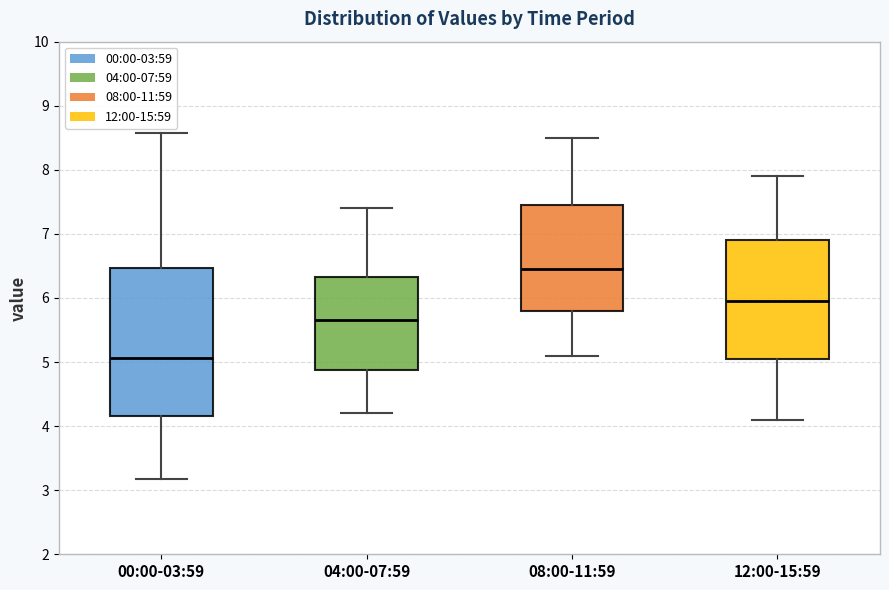

Which box has the lowest median line?

00:00-03:59